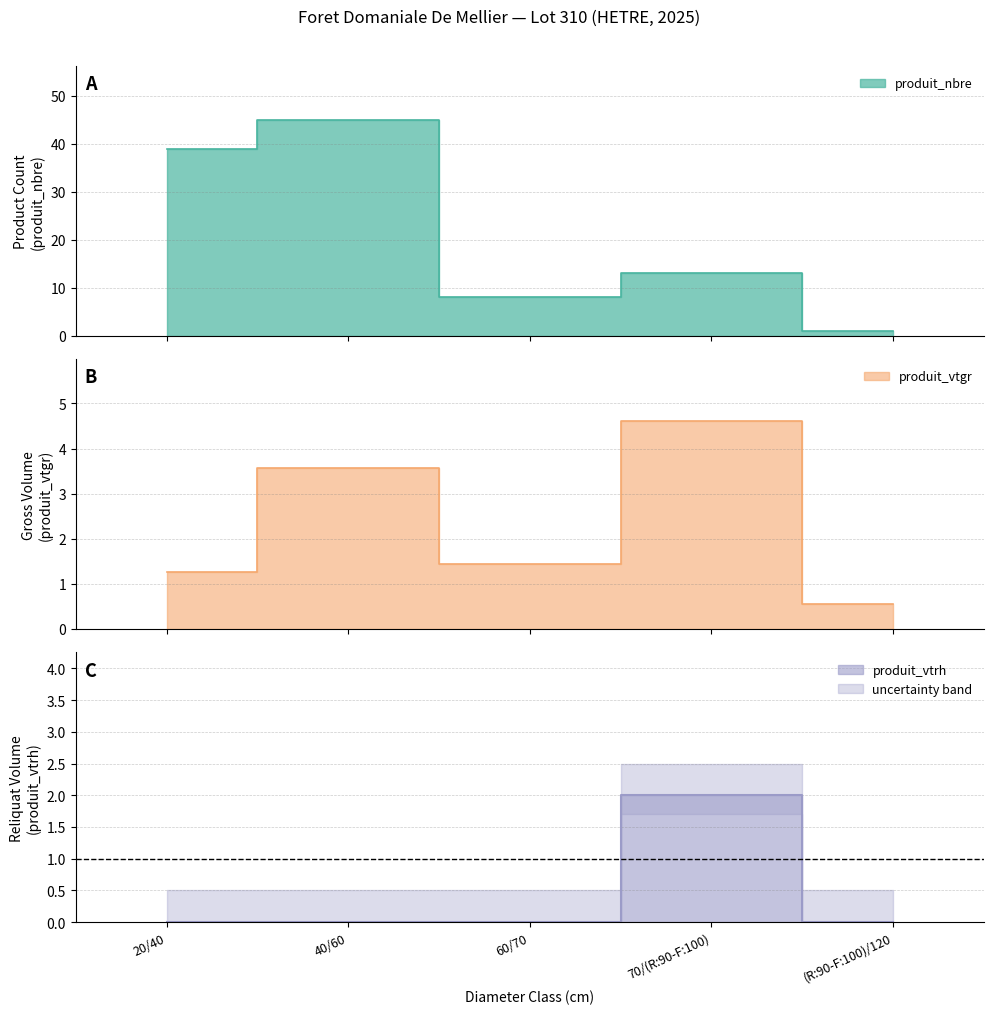

How many lines are shown in the chart?

3